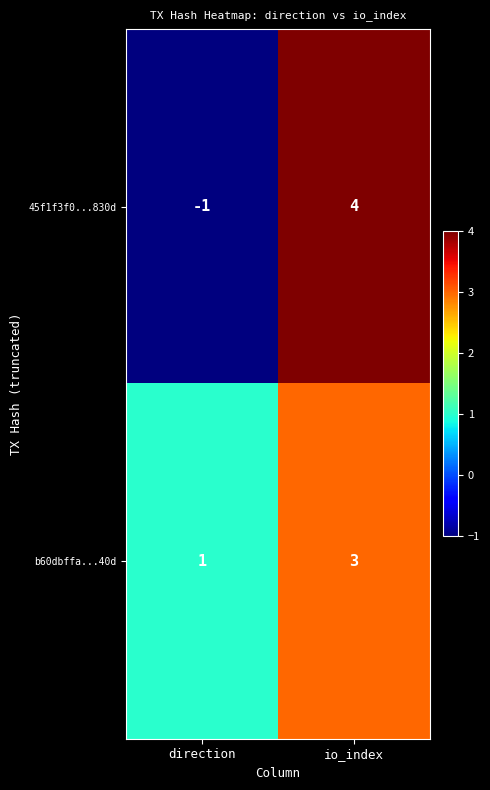

The 45f1f3f0...830d series shows 6 at io_index. True or false?

False